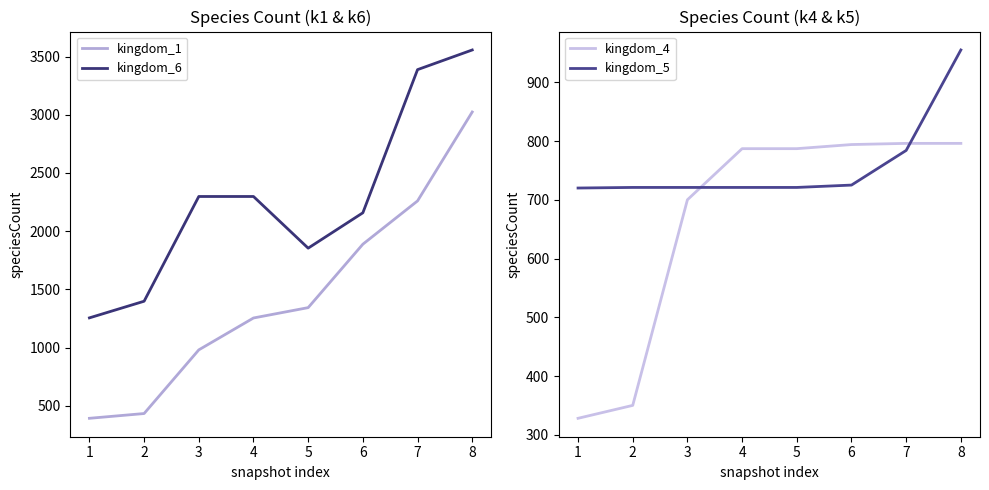

True or false: kingdom_6 and kingdom_1 intersect in this chart.

False